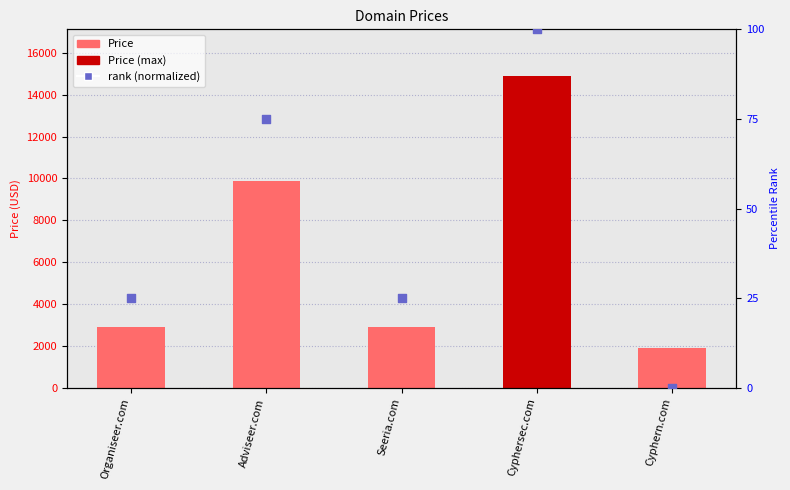

Which series contains the lowest Y value?

rank (normalized)